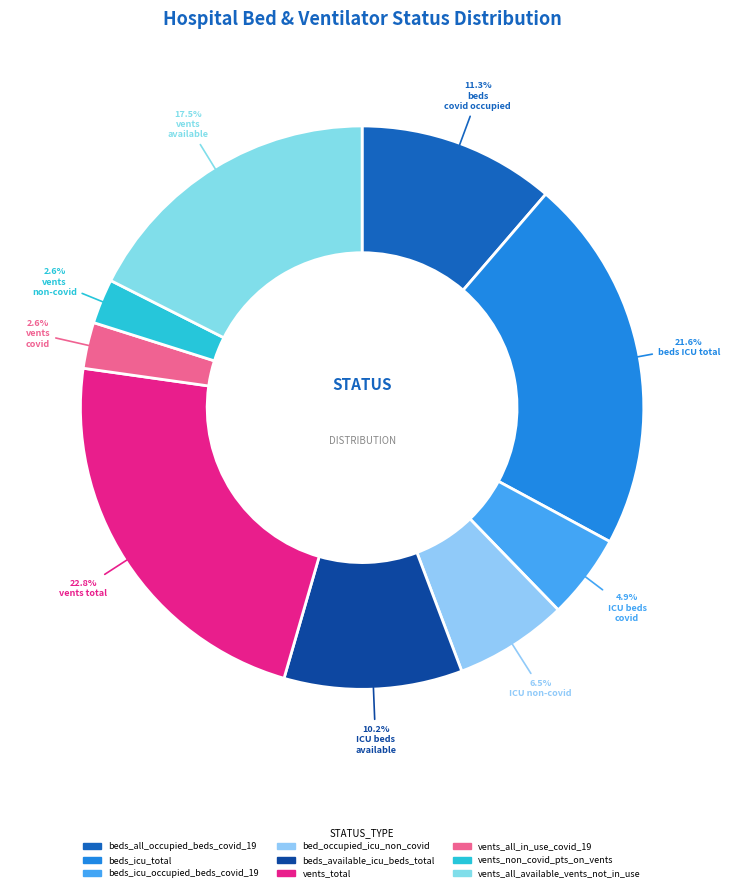

Count the number of slices in the pie.

9